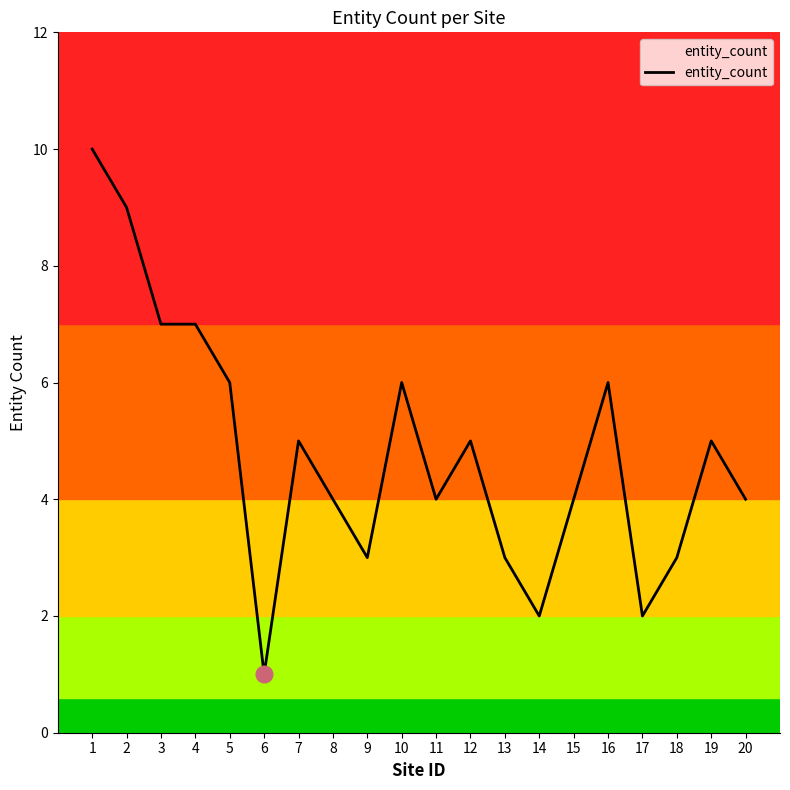

Approximately how many times larger is the value at 20 compared to 16?

0.7